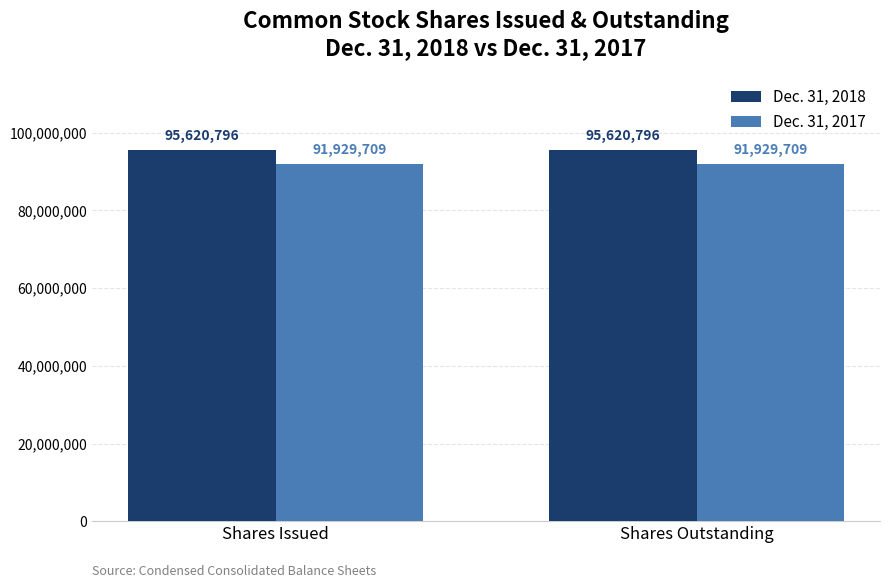

What is the spread (max minus min) of values at Shares Outstanding?

3691087